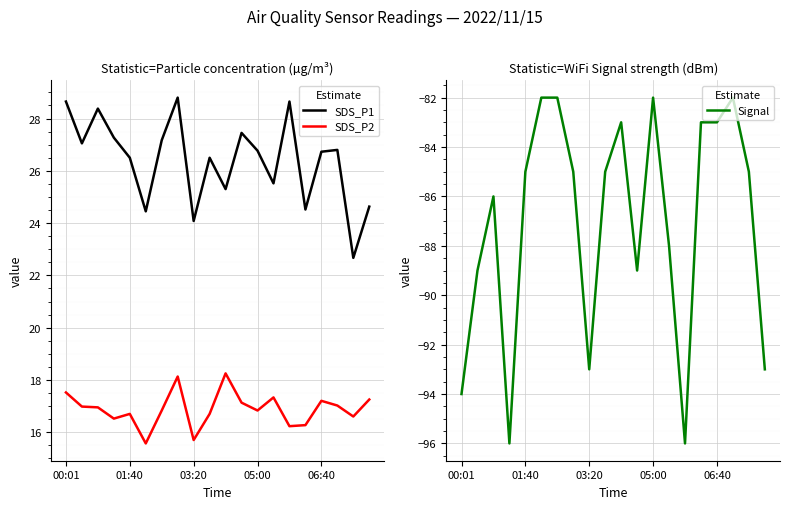

In SDS_P2, how many points are lower than both neighbors (excluding endpoints)?

6